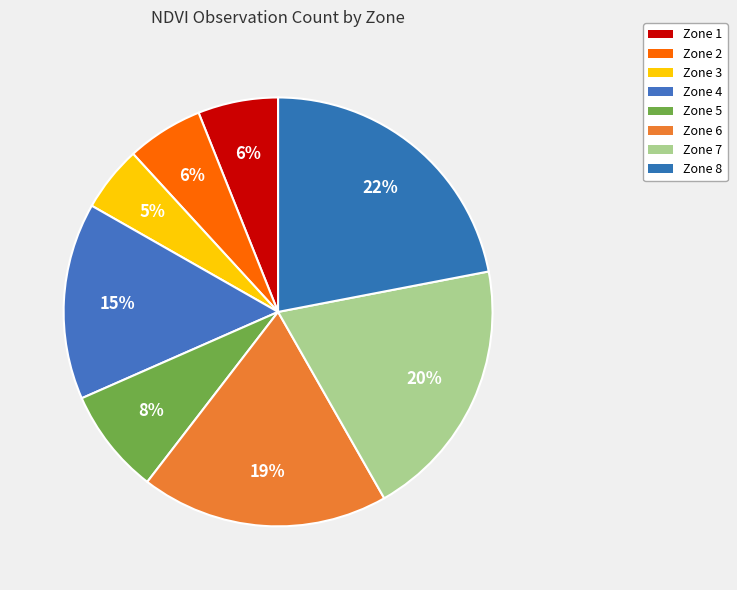

Which slice is the largest?

Zone 8